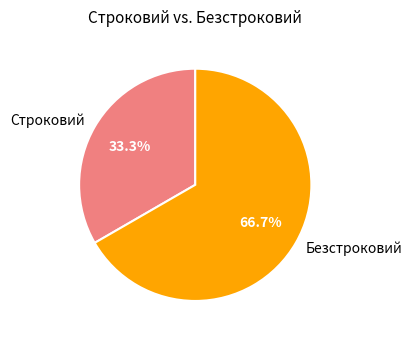

Which has a higher value, Безстроковий or Строковий?

Безстроковий